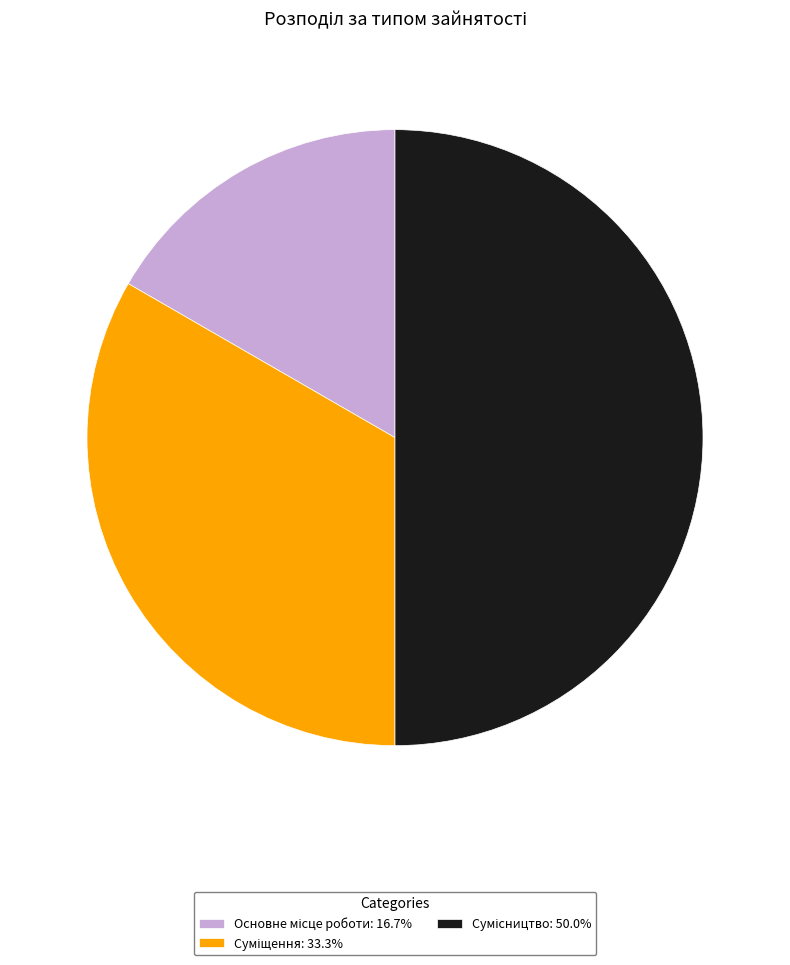

Count the number of slices in the pie.

3